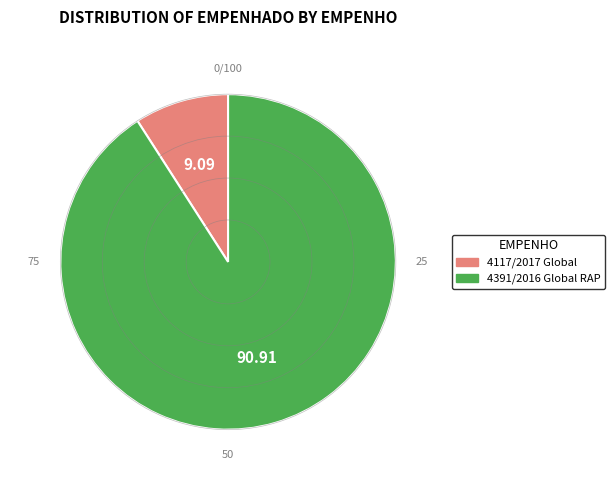

Rank the categories by value from lowest to highest.

4117/2017 Global, 4391/2016 Global RAP